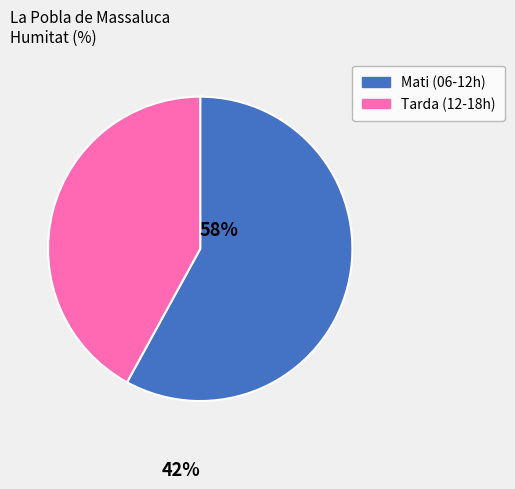

Is the sum of Mati (06-12h) and Tarda (12-18h) greater than half?

Yes